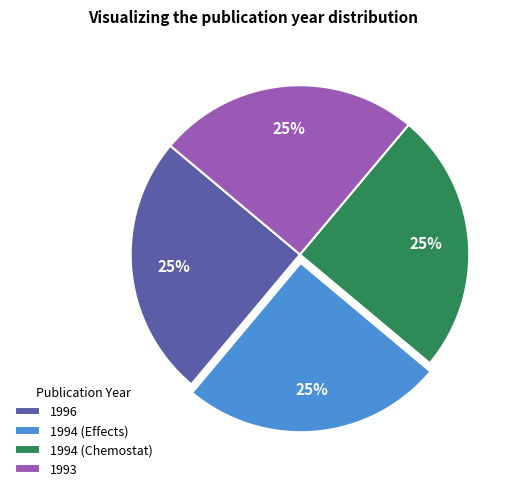

What is the ratio of the value at 1996 to the value at 1994 (Effects)?

1.0